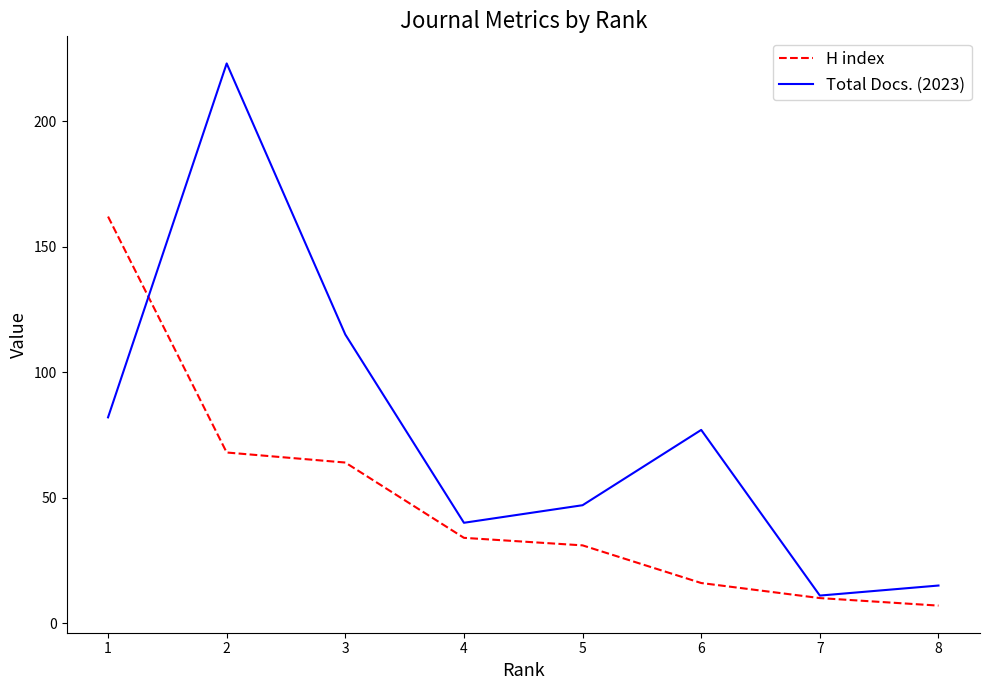

What is the sum of all Total Docs. (2023) values?

610